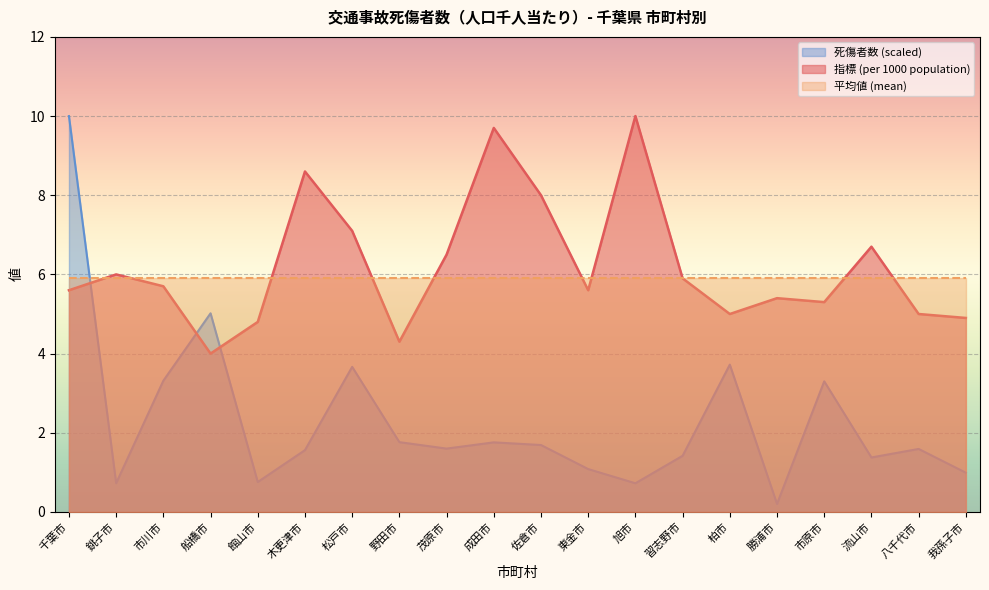

Reading left to right, transcribe all the data shown in this chart.

指標 (Rank Order): 5.6	6.0	5.7	4.0	4.8	8.6	7.1	4.3	6.5	9.7	8.0	5.6	10.0	5.9	5.0	5.4	5.3	6.7	5.0	4.9
死傷者数 (hundreds): 10.0	0.7	3.3	5.0	0.8	1.6	3.7	1.8	1.6	1.8	1.7	1.1	0.7	1.4	3.7	0.2	3.3	1.4	1.6	1.0